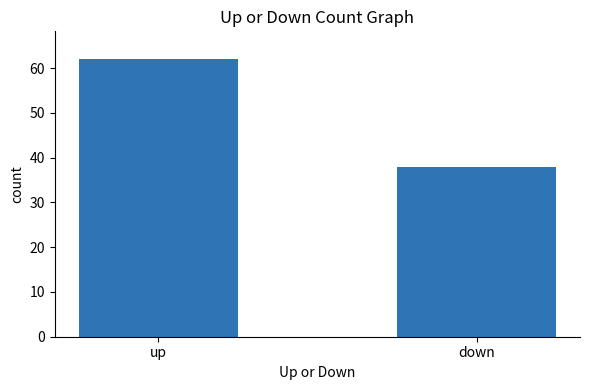

Reading right to left, what are all the values shown in this chart?

down=38	up=62